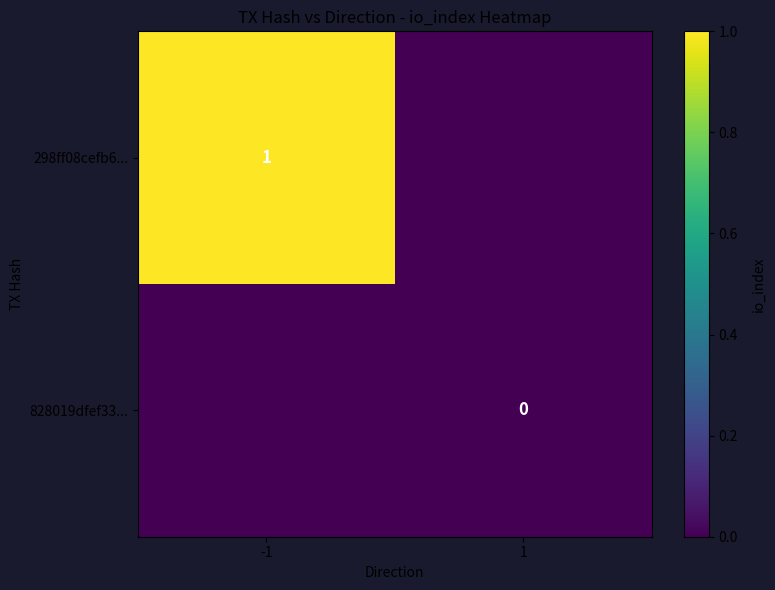

True or false: 298ff08cefb6... has a value of 0 at -1.

False